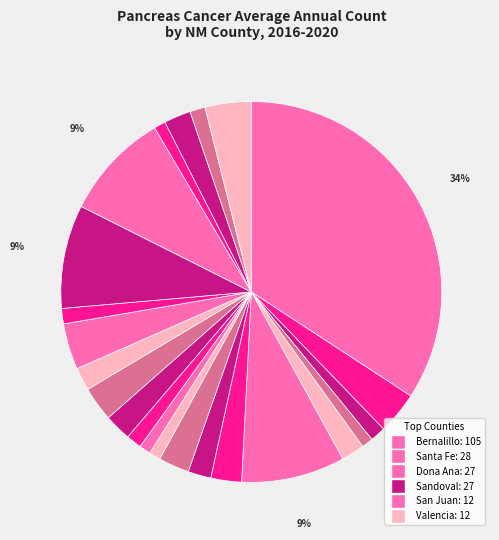

What is the largest slice in the pie chart?

Bernalillo